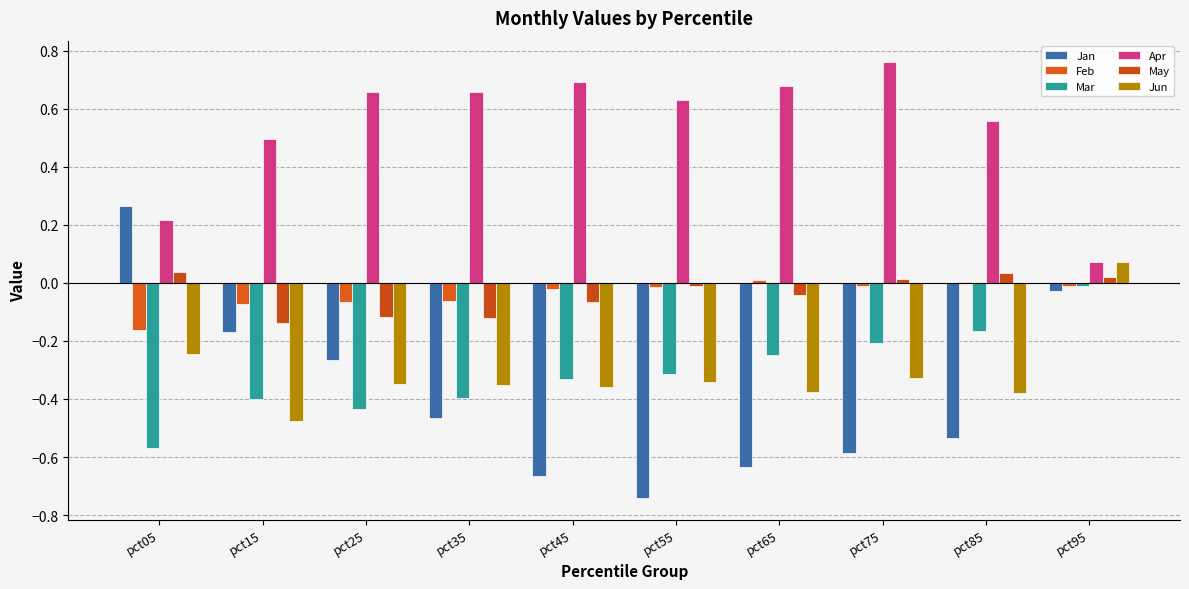

What are all the series names shown in the legend?

Jan, Feb, Mar, Apr, May, Jun